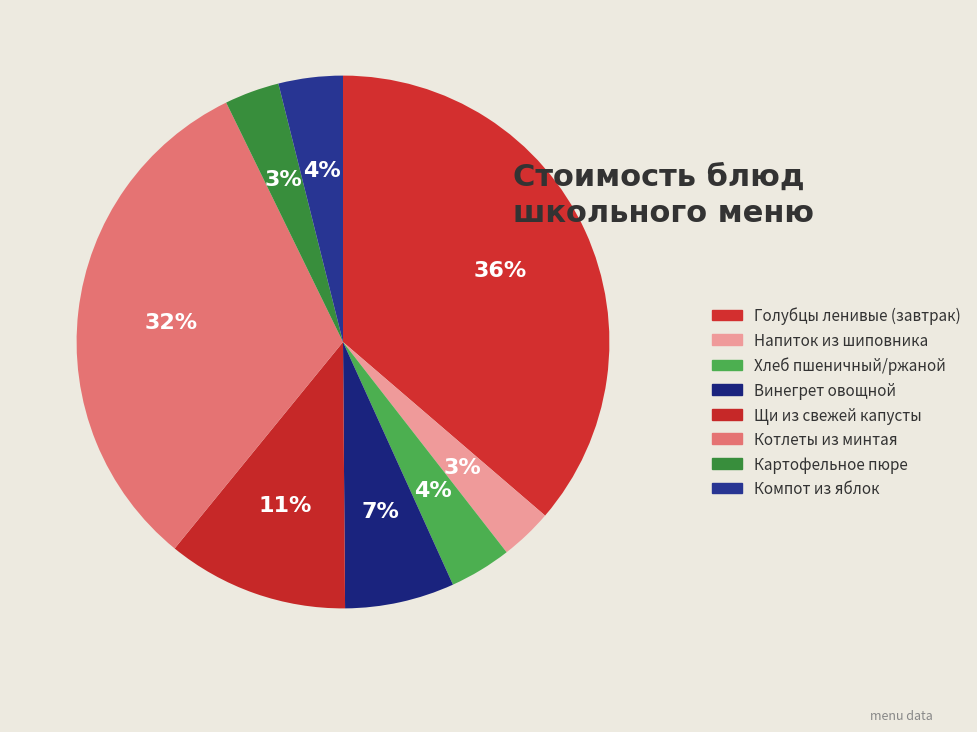

What is the change in value from Напиток из шиповника to Котлеты из минтая?

+52.2